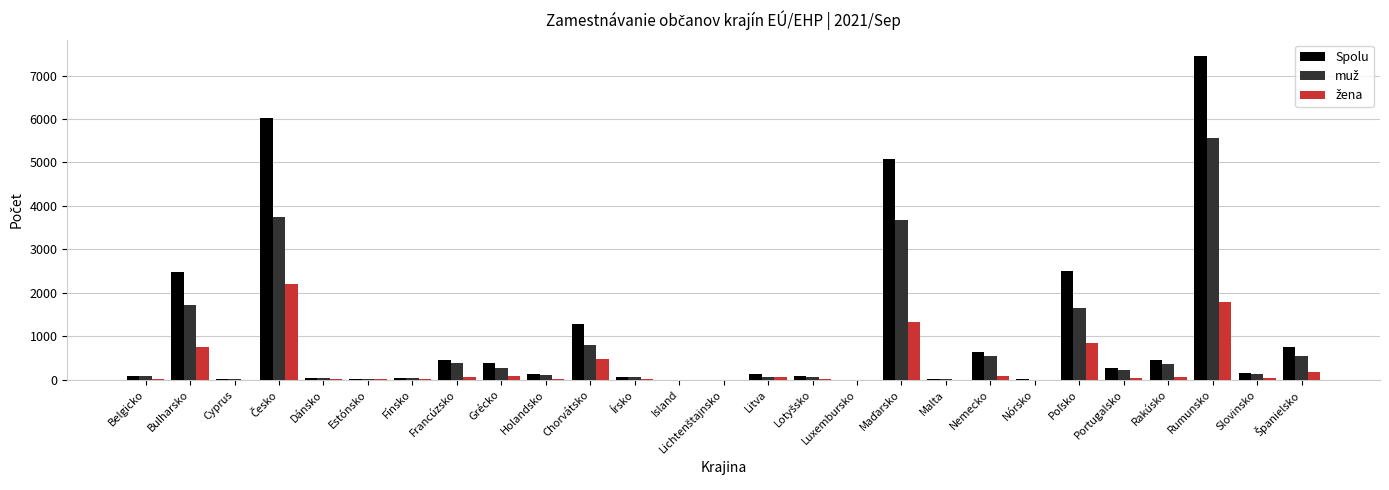

What is the greatest value displayed?

7453